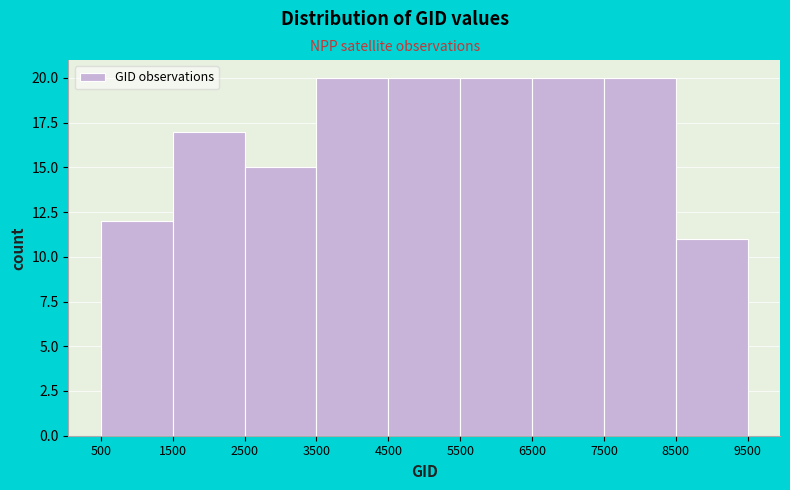

Reading left to right, transcribe this chart: for each bar, give the range it covers on the x-axis and its height. The values are not printed on the chart, so give them approximately, as read against the axis.

500 to 1500: 12
1500 to 2500: 17
2500 to 3500: 15
3500 to 4500: 20
4500 to 5500: 20
5500 to 6500: 20
6500 to 7500: 20
7500 to 8500: 20
8500 to 9500: 11